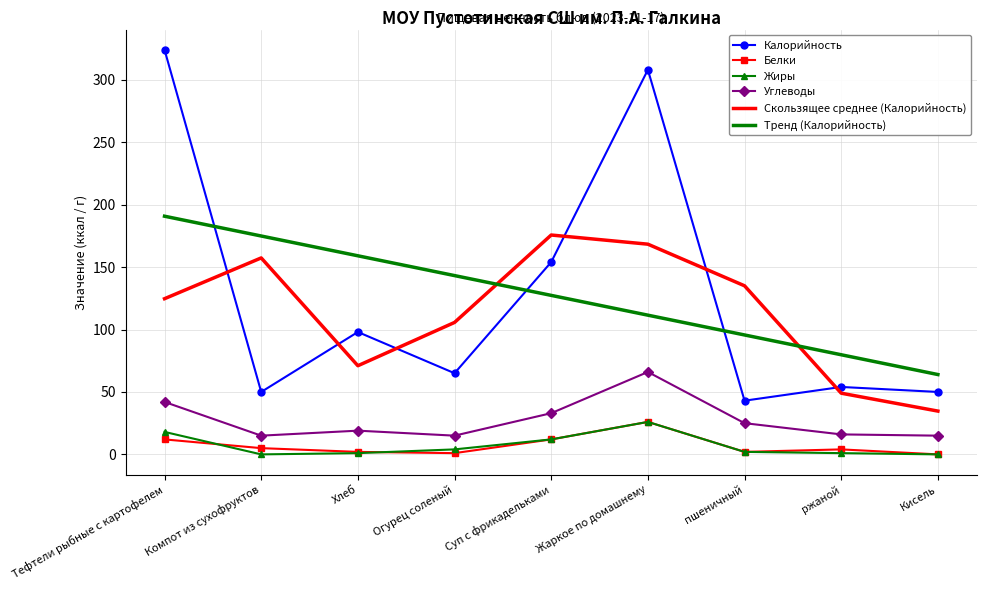

The Калорийность series shows 98.0 at Хлеб. True or false?

True